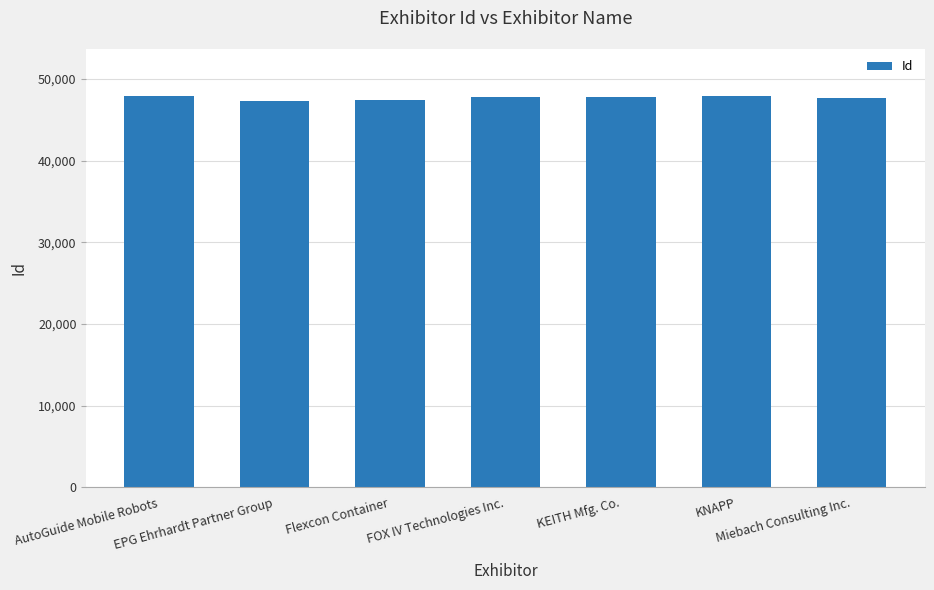

What is the average value?

47719